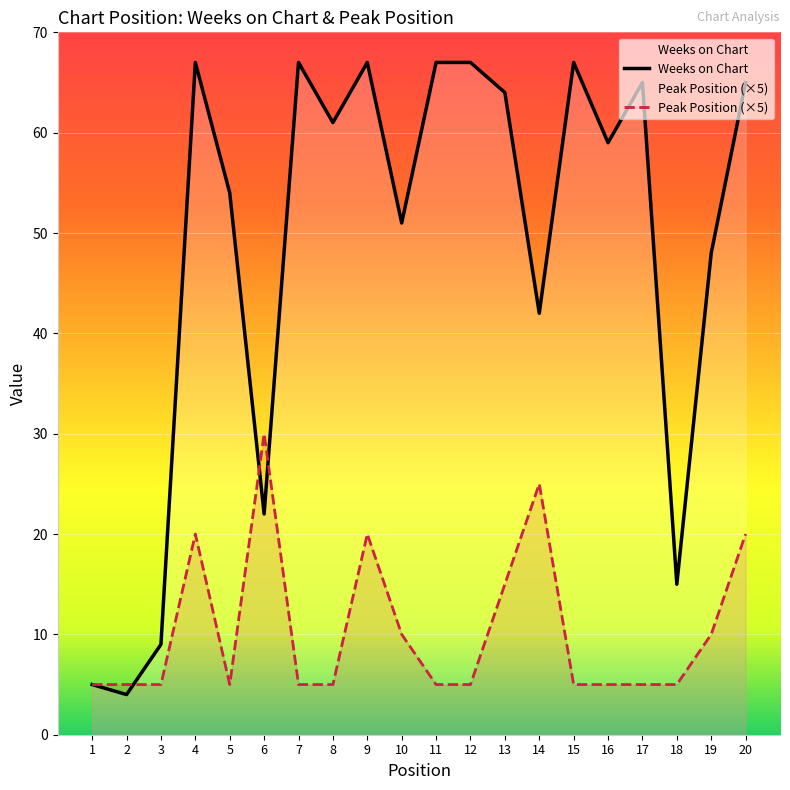

What is the difference between the highest and lowest values at 16?

54